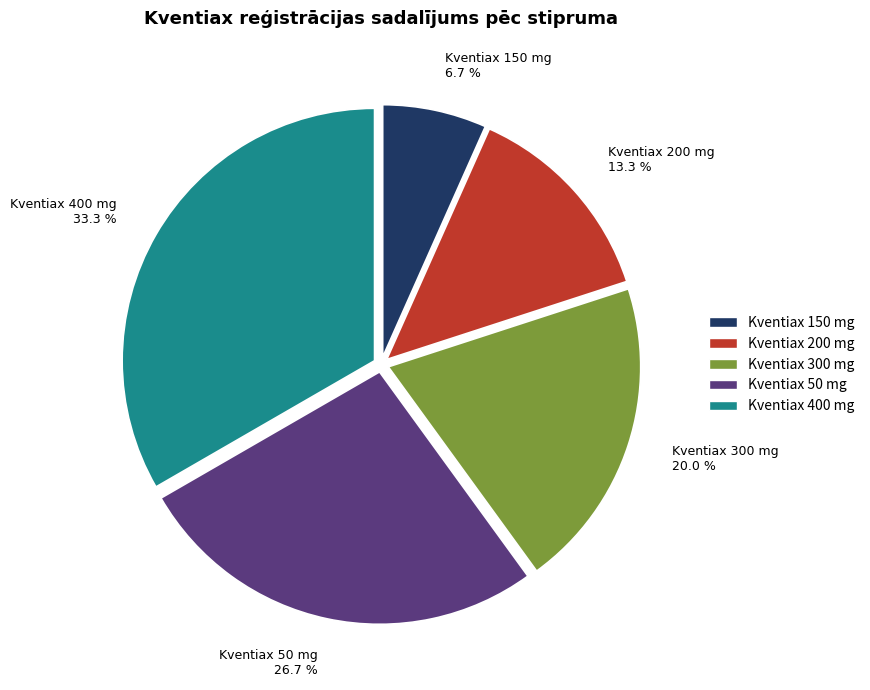

Count the number of slices in the pie.

5